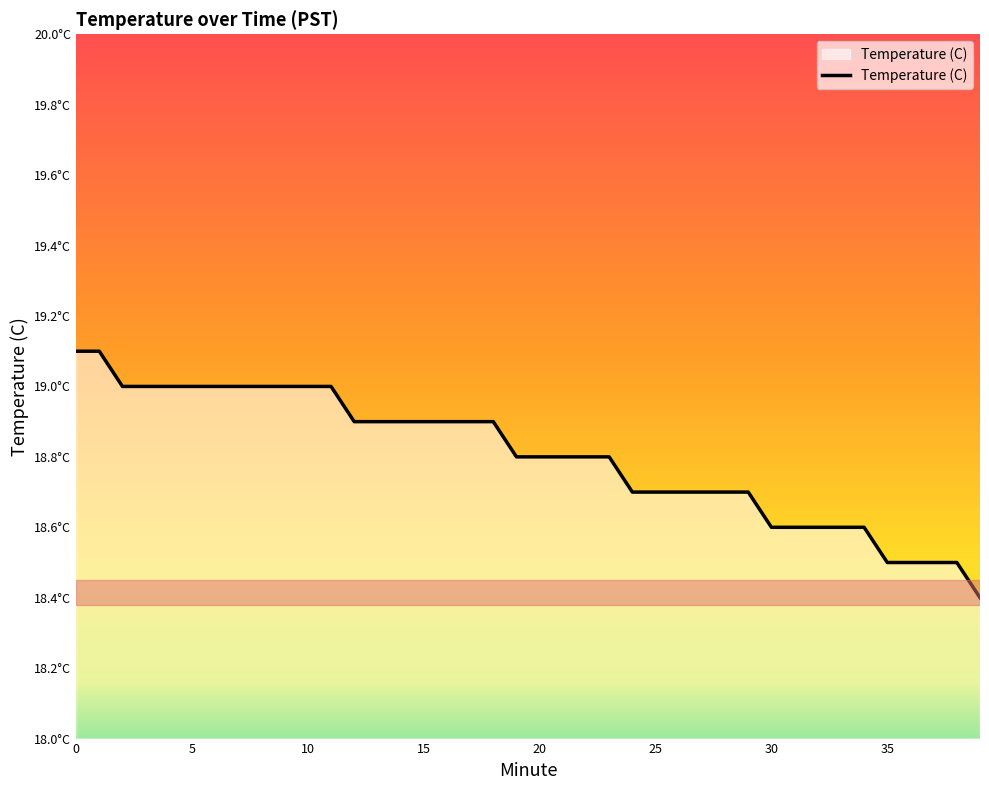

Is this an area chart (filled region under the line)?

Yes